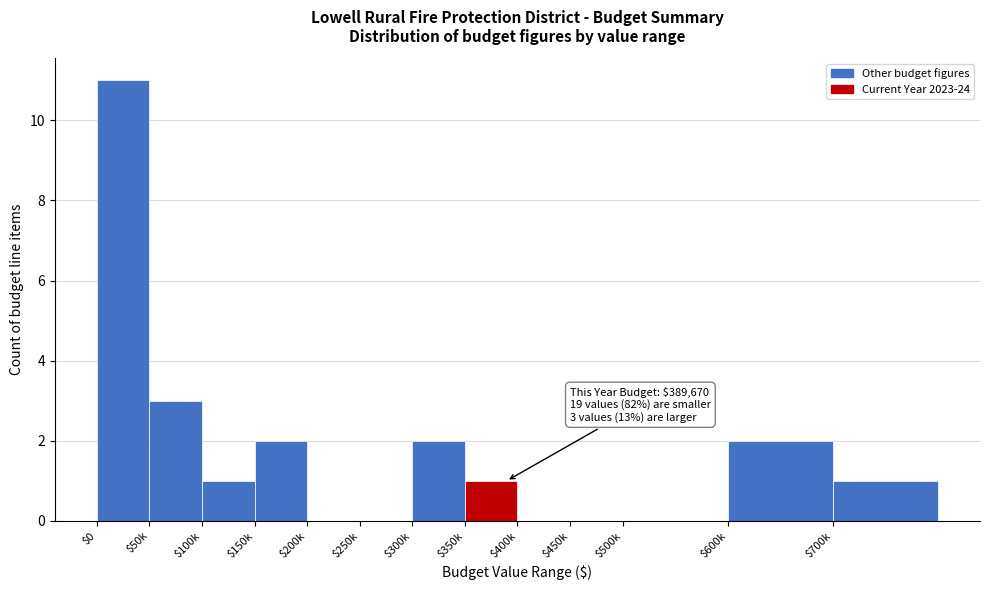

True or false: the data shows 7 at $500k.

False